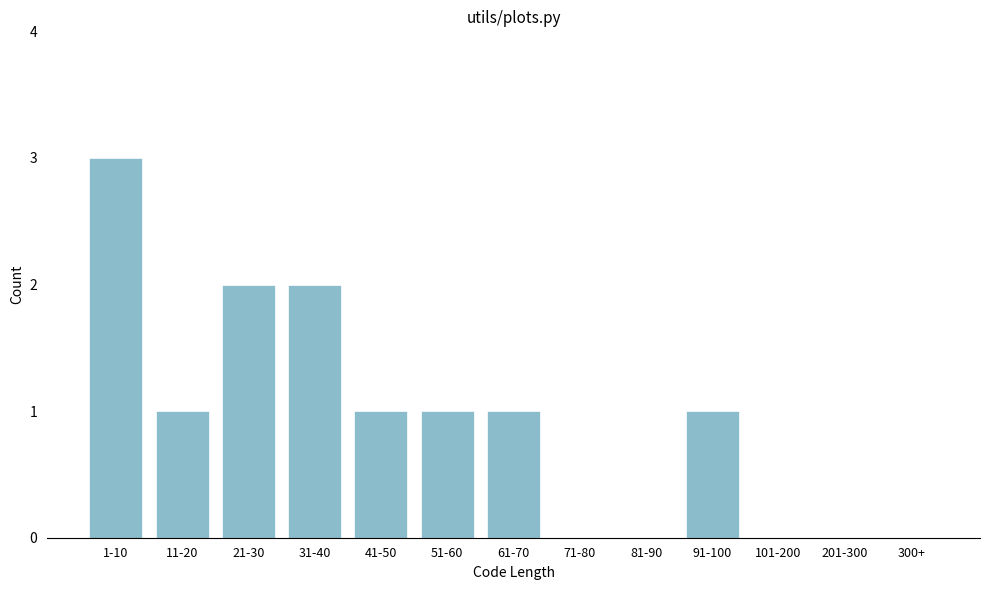

Reading left to right, transcribe all the data shown in this chart.

1-10=3	11-20=1	21-30=2	31-40=2	41-50=1	51-60=1	61-70=1	71-80=0	81-90=0	91-100=1	101-200=0	201-300=0	300+=0